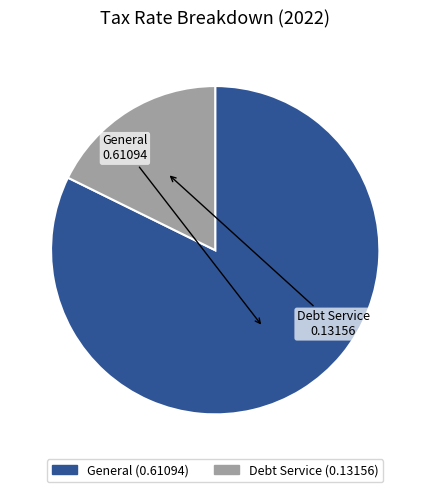

Is the sum of Debt Service and General greater than half?

Yes